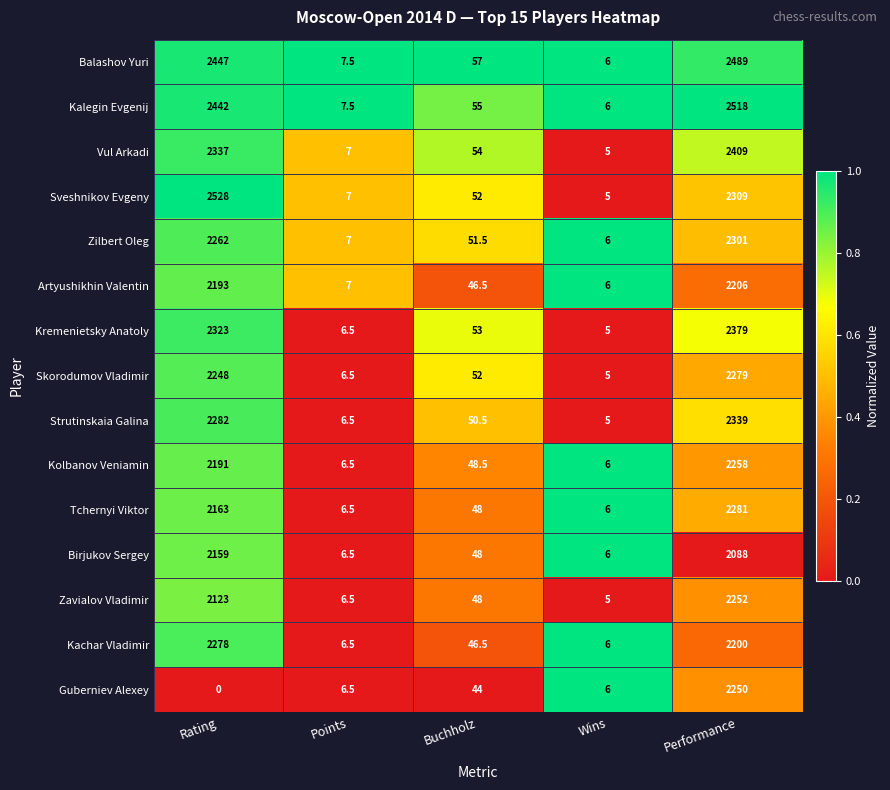

Is it true that Kachar Vladimir equals 2200.0 at Performance?

True